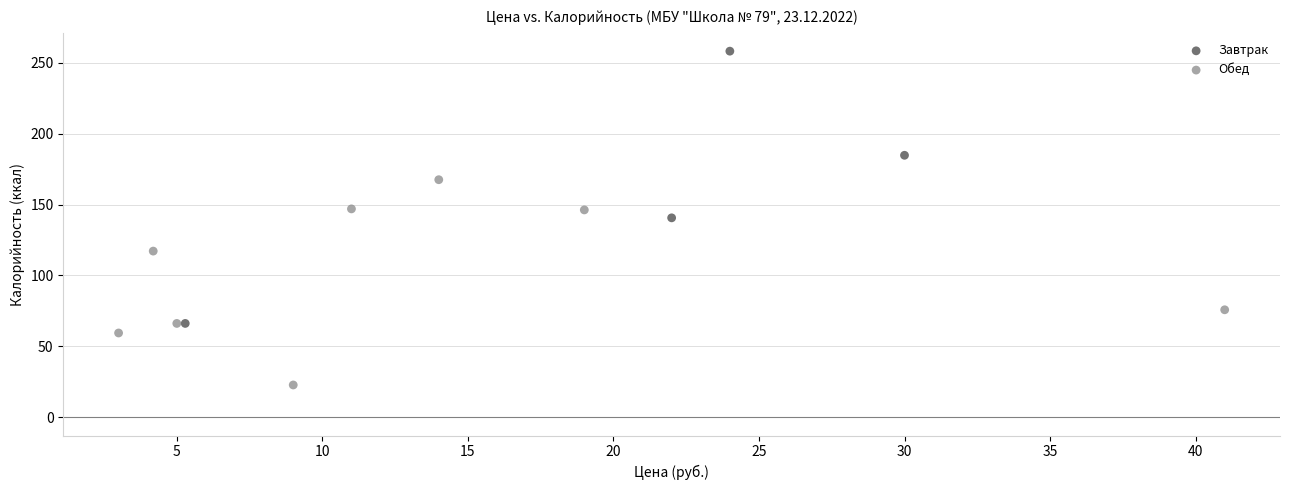

Which series reaches the maximum Y coordinate?

Завтрак